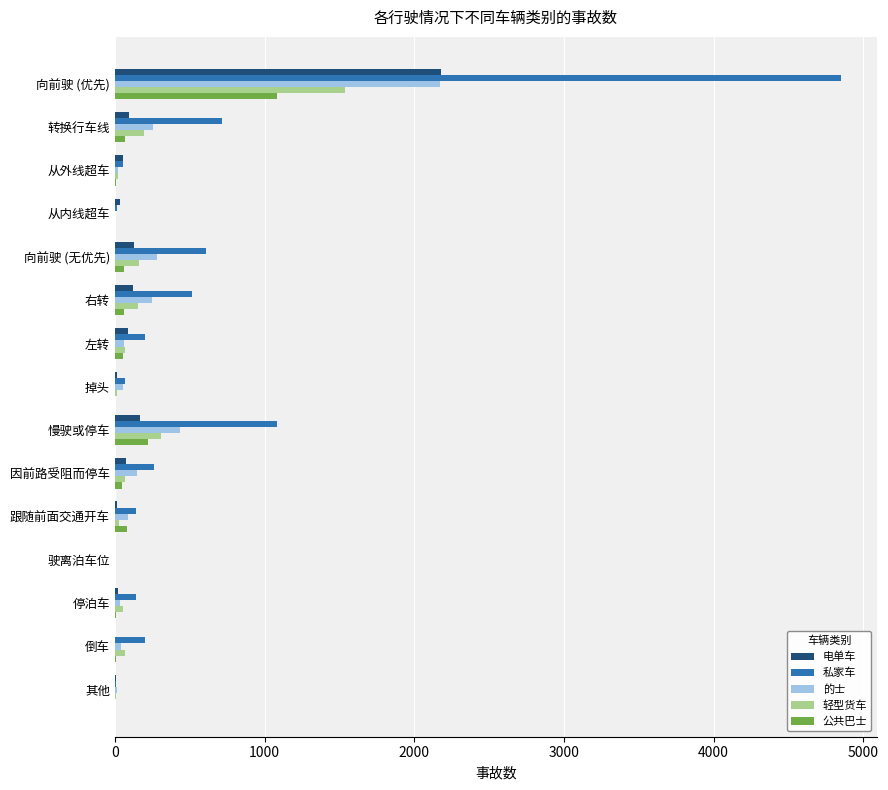

Where is 私家车 nearest to the value 2426?

慢驶或停车